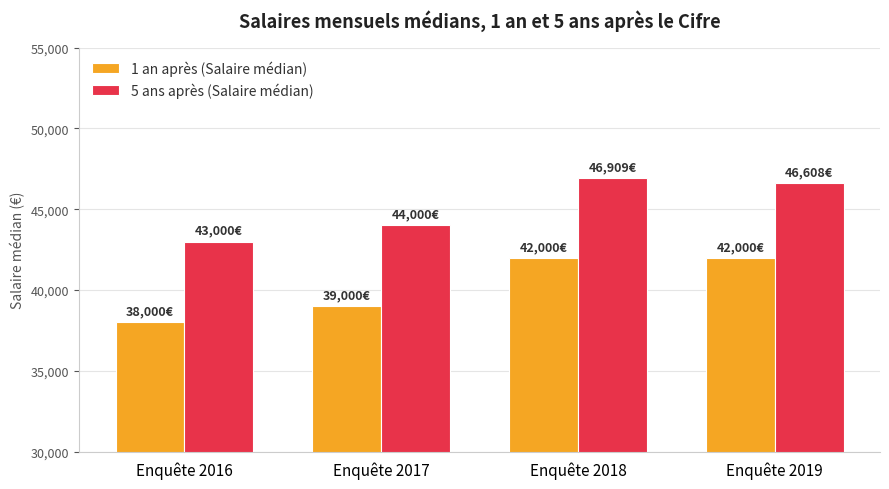

What value does the 1 an après (Salaire médian) series have at Enquête 2017?

39000